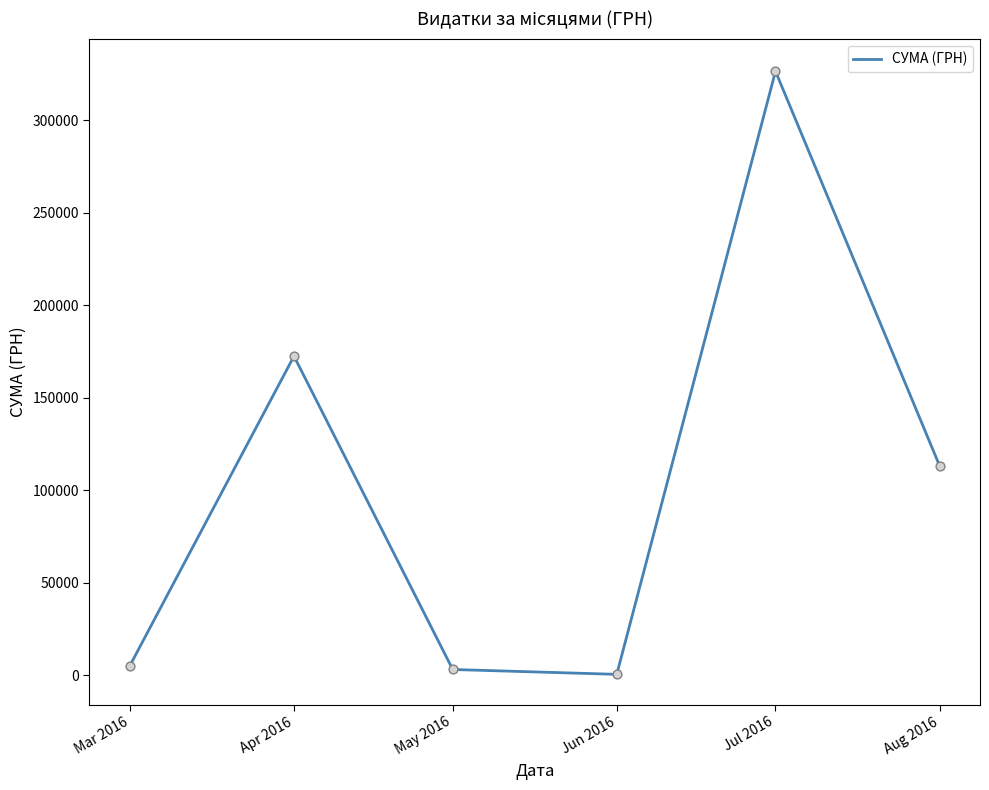

Which has a higher value, Aug 2016 or Jul 2016?

Jul 2016